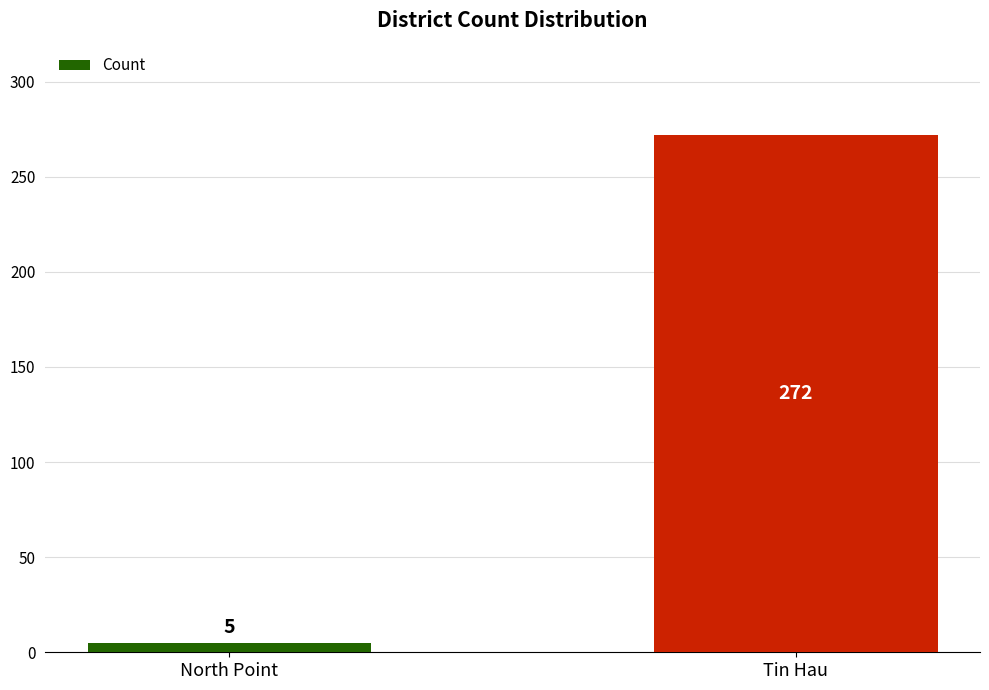

Rank the categories by value from lowest to highest.

North Point, Tin Hau